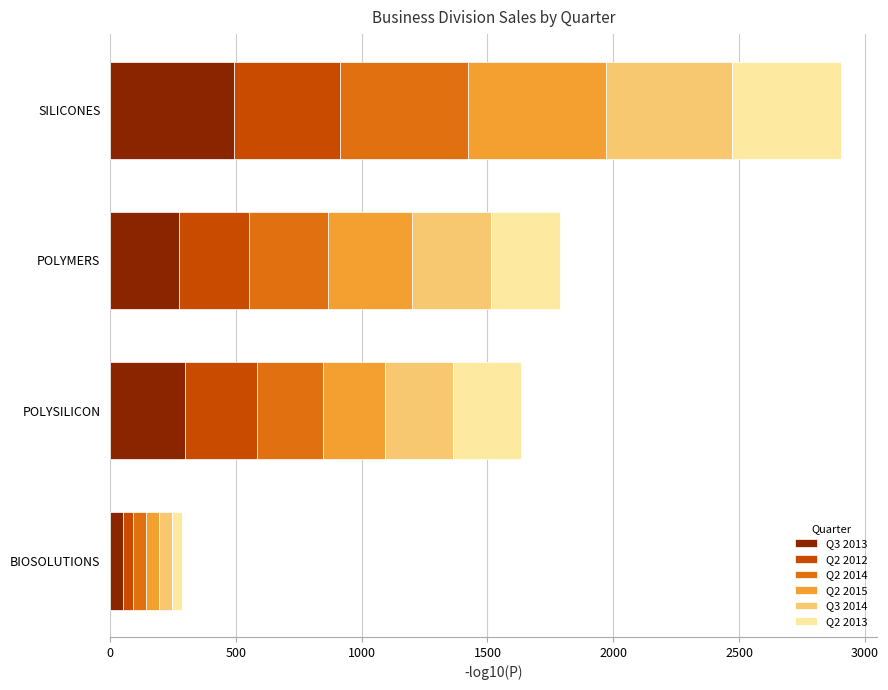

How many data points does each series have?

4